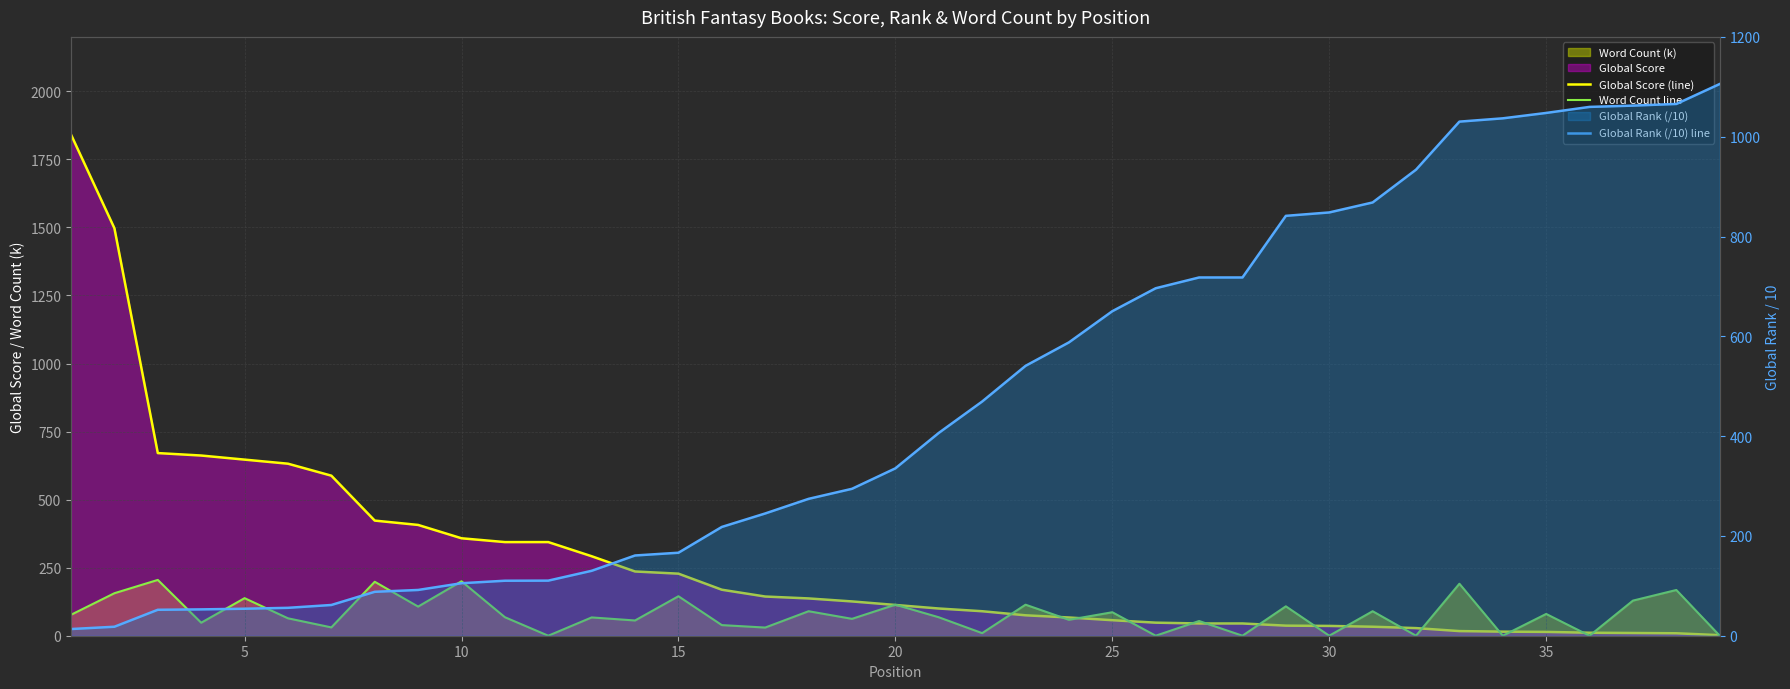

Reading left to right, extract all data points from this chart.

Global Score (line): 1841.0	1497.0	671.0	662.0	647.0	632.0	588.0	423.0	407.0	358.0	344.0	344.0	292.0	236.0	228.0	169.0	144.0	137.0	126.0	113.0	100.0	90.0	75.0	67.0	57.0	48.0	45.0	45.0	37.0	36.0	33.0	28.0	17.0	15.0	14.0	11.0	10.0	9.0	2.0
Word Count line: 76.9	156.2	205.0	47.8	138.0	64.0	30.6	198.2	107.0	200.0	68.0	0.0	67.2	56.0	145.0	39.0	30.0	90.0	62.0	114.0	67.8	9.5	114.0	58.5	86.2	0.0	54.0	0.0	108.0	0.0	90.0	0.0	191.0	0.0	80.0	0.0	129.0	168.0	0.0
Global Rank (/10) line: 13.4	18.0	52.0	52.8	54.1	55.9	61.6	88.0	91.7	105.2	110.2	110.4	130.1	160.8	166.3	218.0	245.0	274.3	294.4	335.4	406.4	469.3	540.8	587.8	650.3	696.3	717.9	717.9	841.4	848.2	868.2	933.9	1030.2	1036.8	1047.6	1059.7	1062.3	1065.6	1105.6